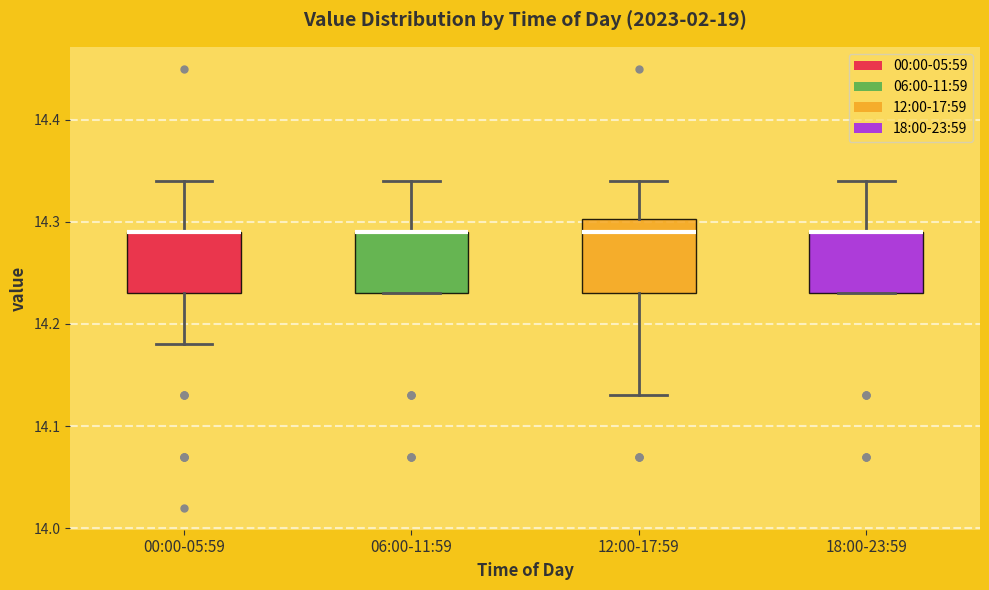

Where does the lower whisker of the box for 12:00-17:59 end on the y-axis? The values are not printed on the chart, so give them approximately, as read against the axis.

14.13